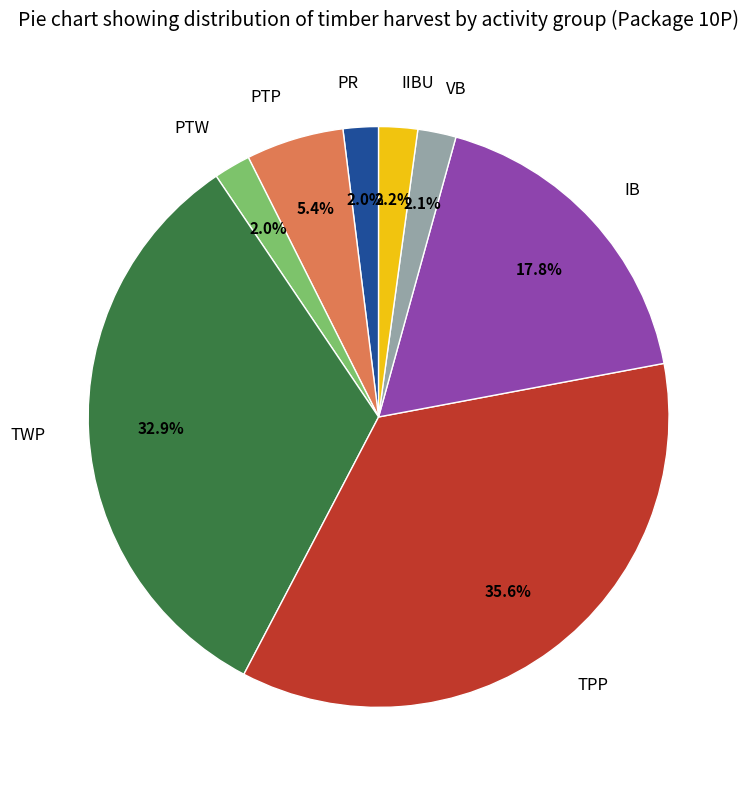

Is the sum of VB and TWP greater than half?

No